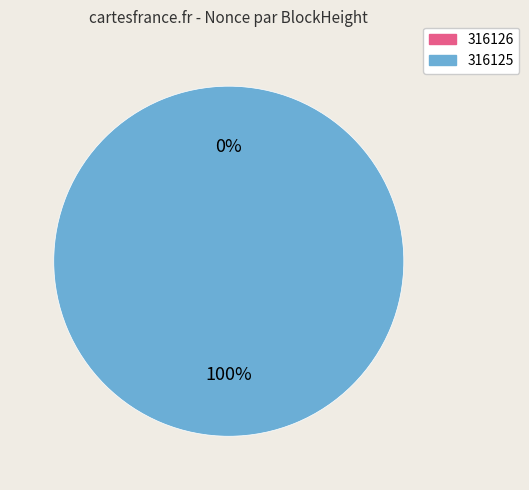

Count the number of slices in the pie.

2